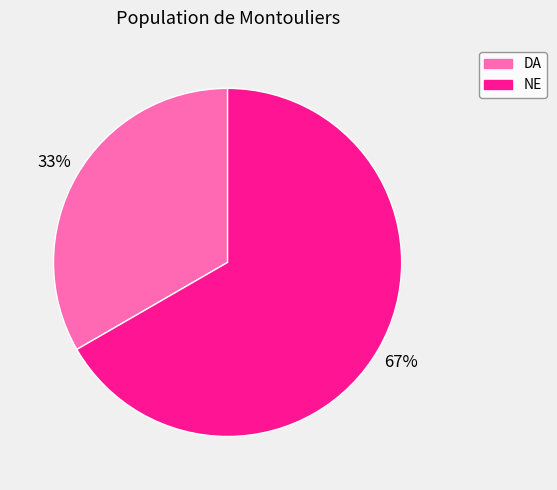

True or false: NE accounts for 67% of the total.

True